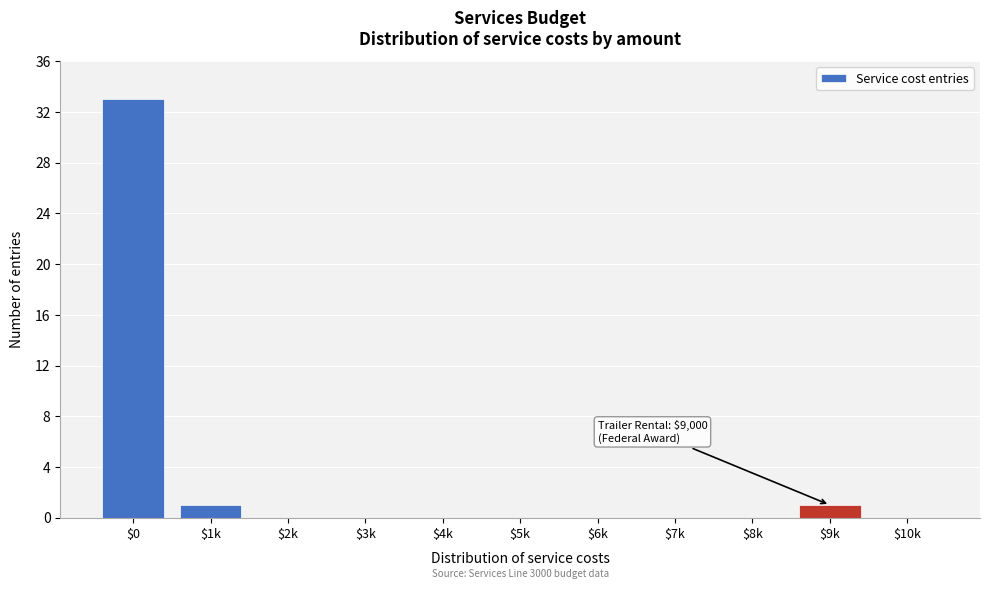

Which label corresponds to the largest value in the chart?

$0